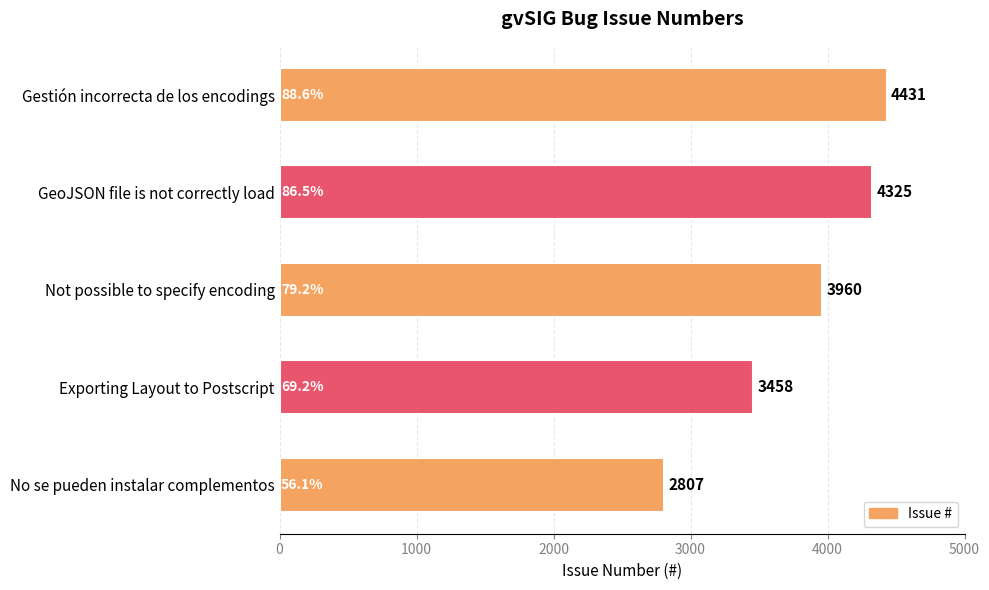

What is the smallest value displayed?

2807